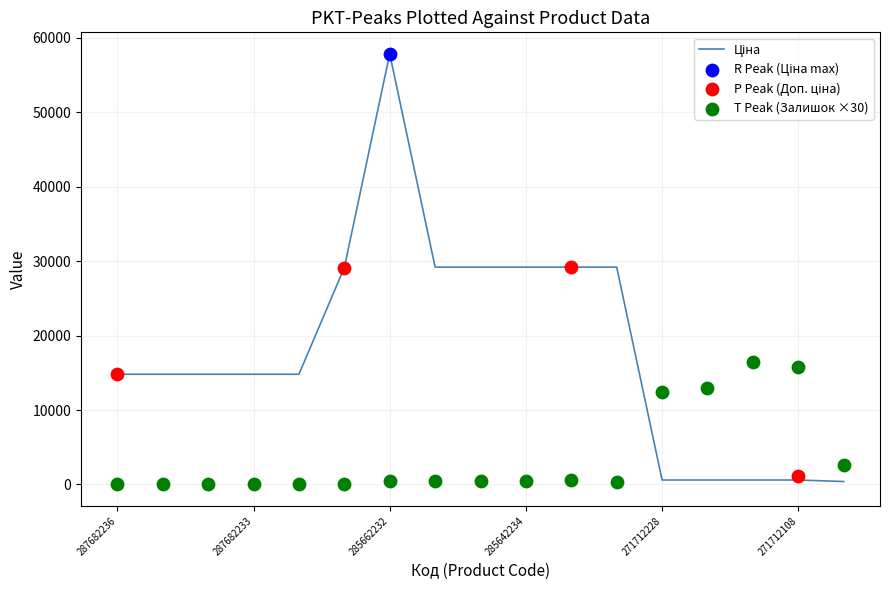

Is the value of Залишок at 271712107 greater than the value of Ціна at 271712107?

Yes